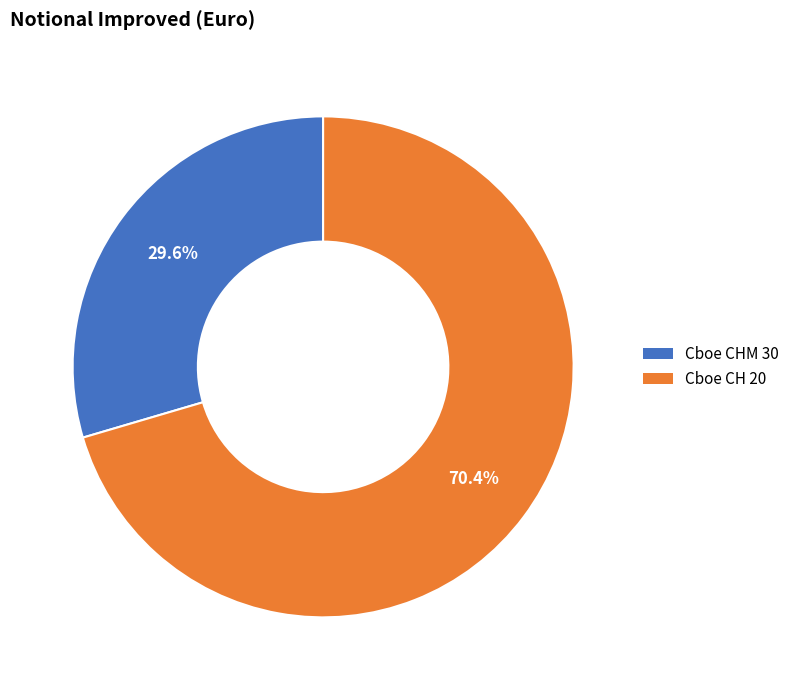

What percentage is NOT represented by Cboe CH 20?

29.6%